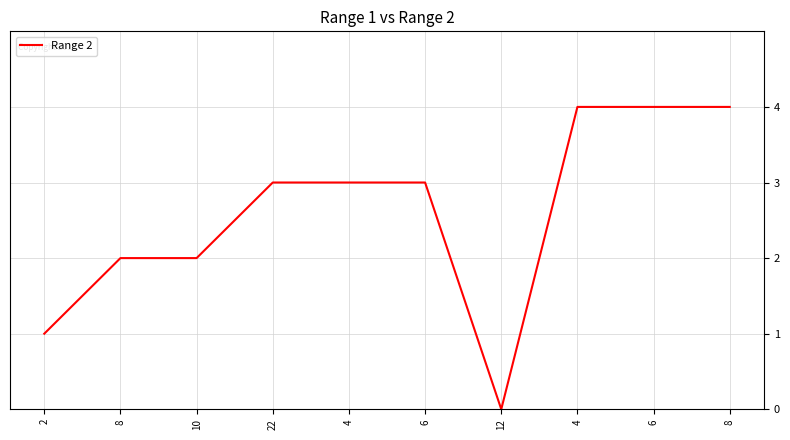

What is the maximum value shown in the chart?

4